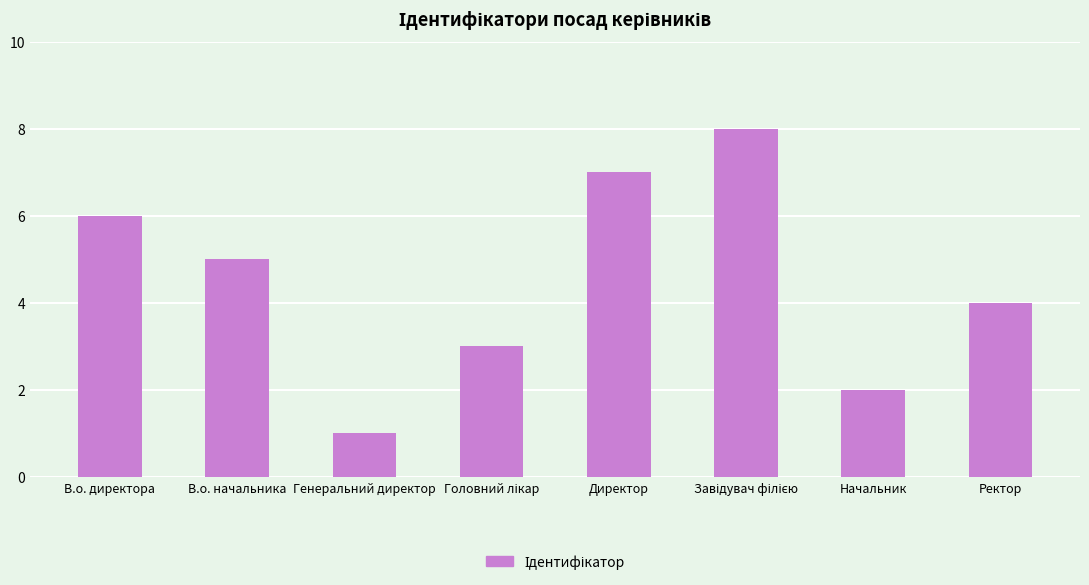

Does the chart contain any negative values?

No